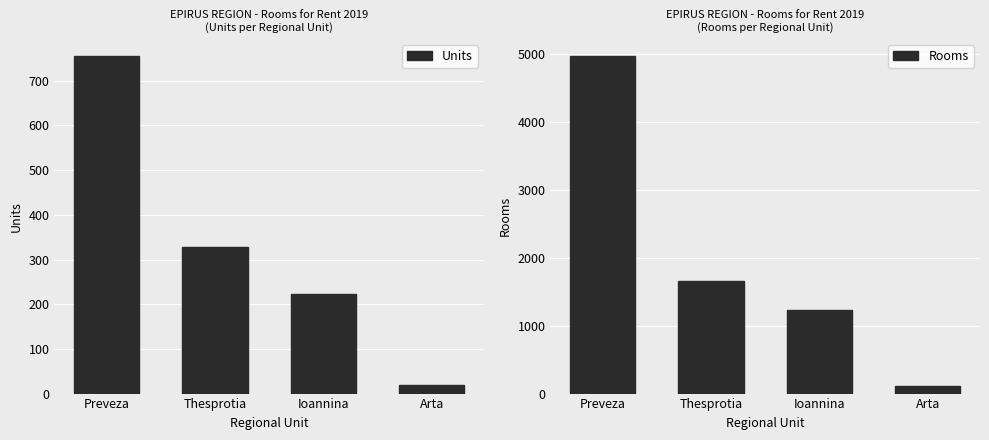

What are all the series names shown in the legend?

Units, Rooms